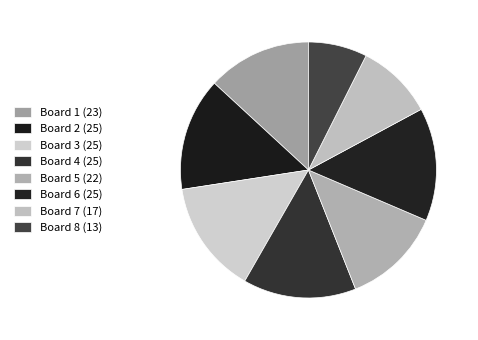

To the nearest percent, what portion does Board 8 represent?

7%